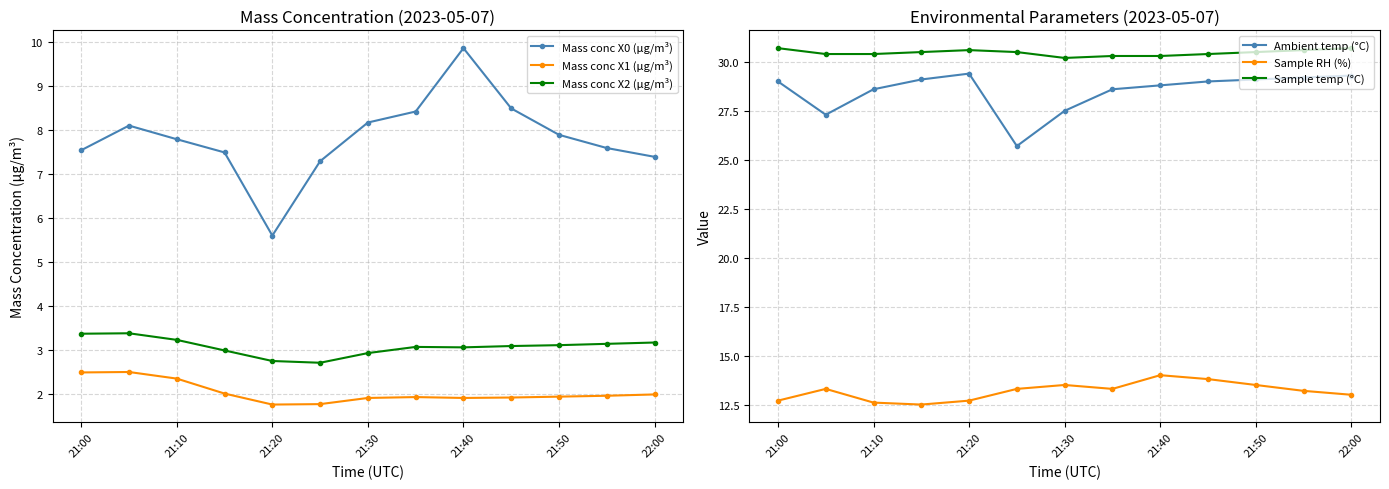

Reading left to right, transcribe all the data shown in this chart.

Mass conc X0 (μg/m³): 7.5	8.1	7.8	7.5	5.6	7.3	8.2	8.4	9.9	8.5	7.9	7.6	7.4
Mass conc X1 (μg/m³): 2.5	2.5	2.4	2.0	1.8	1.8	1.9	1.9	1.9	1.9	1.9	2.0	2.0
Mass conc X2 (μg/m³): 3.4	3.4	3.2	3.0	2.8	2.7	2.9	3.1	3.1	3.1	3.1	3.1	3.2
Ambient temp (°C): 29.0	27.3	28.6	29.1	29.4	25.7	27.5	28.6	28.8	29.0	29.1	29.2	29.3
Sample RH (%): 12.7	13.3	12.6	12.5	12.7	13.3	13.5	13.3	14.0	13.8	13.5	13.2	13.0
Sample temp (°C): 30.7	30.4	30.4	30.5	30.6	30.5	30.2	30.3	30.3	30.4	30.5	30.6	30.7